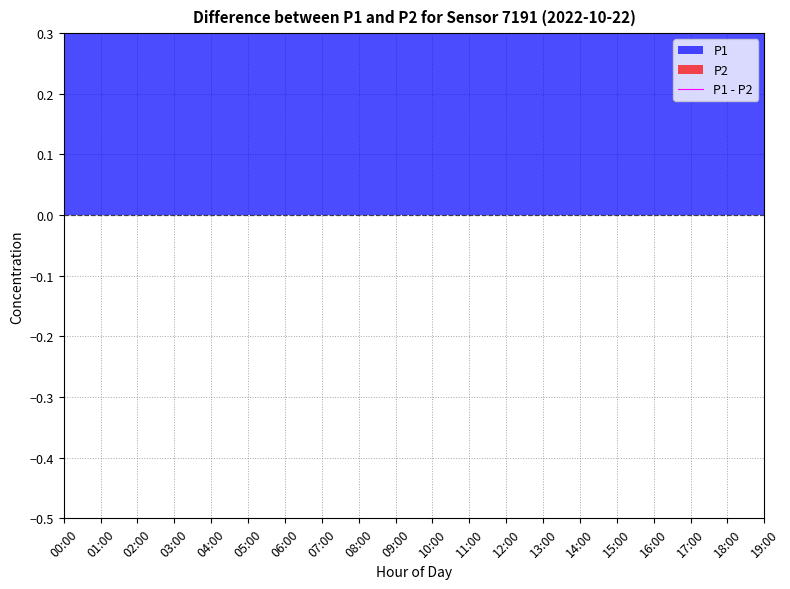

List the labels in order of value, smallest first.

02:00, 03:00, 04:00, 05:00, 00:00, 01:00, 06:00, 19:00, 07:00, 18:00, 17:00, 08:00, 16:00, 15:00, 09:00, 14:00, 13:00, 10:00, 12:00, 11:00